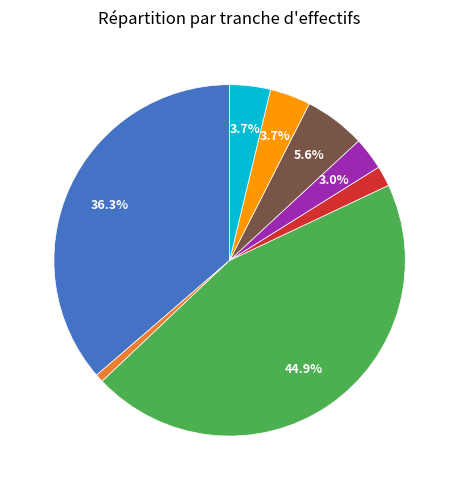

Between 11 and 12, which is larger?

11